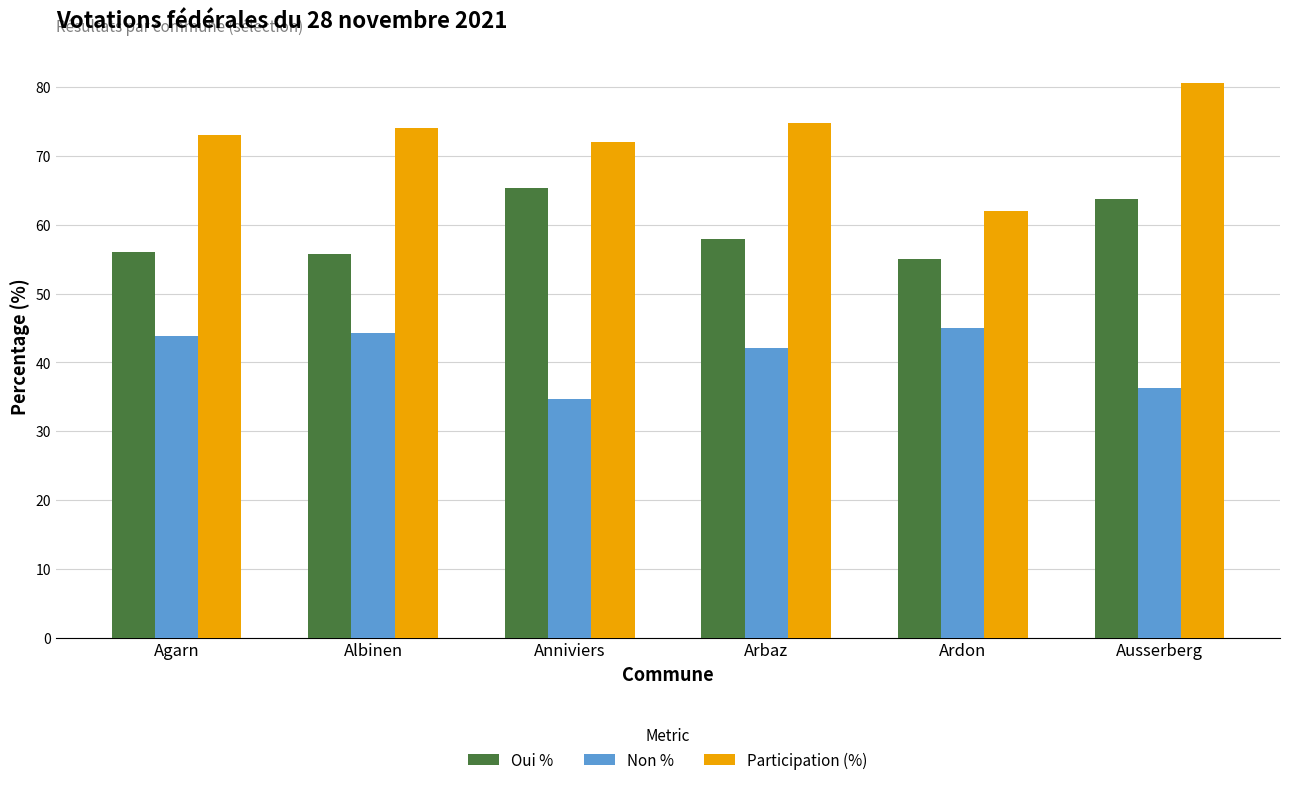

What is the difference between the highest and lowest values at Ardon?

17.0